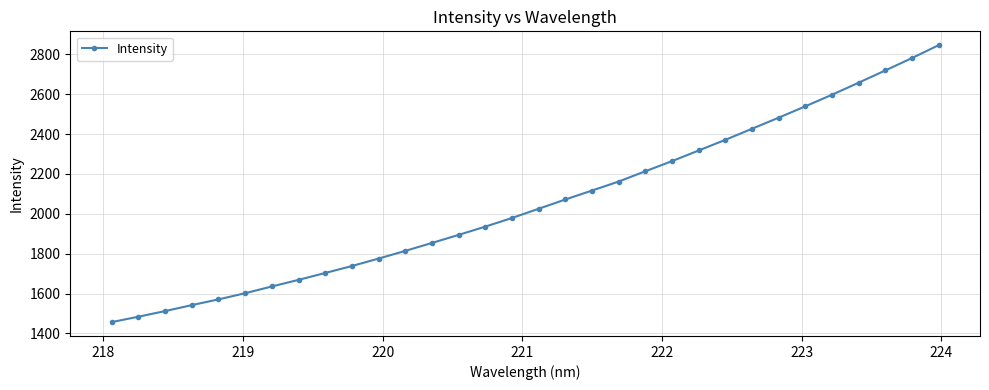

What is the value of the 5th point from the left?

1570.7